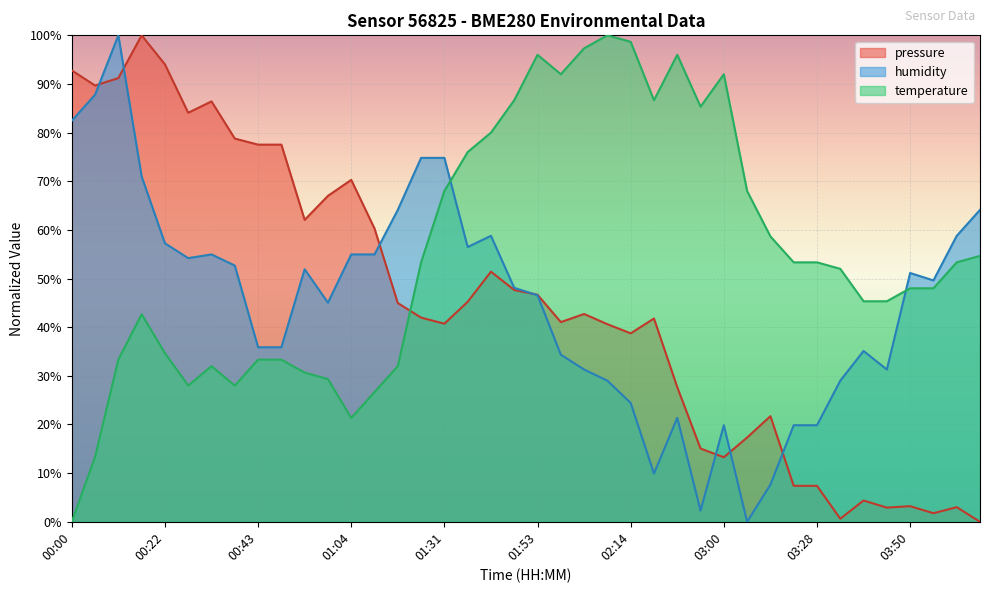

How many interior local valleys does the temperature series have?

6